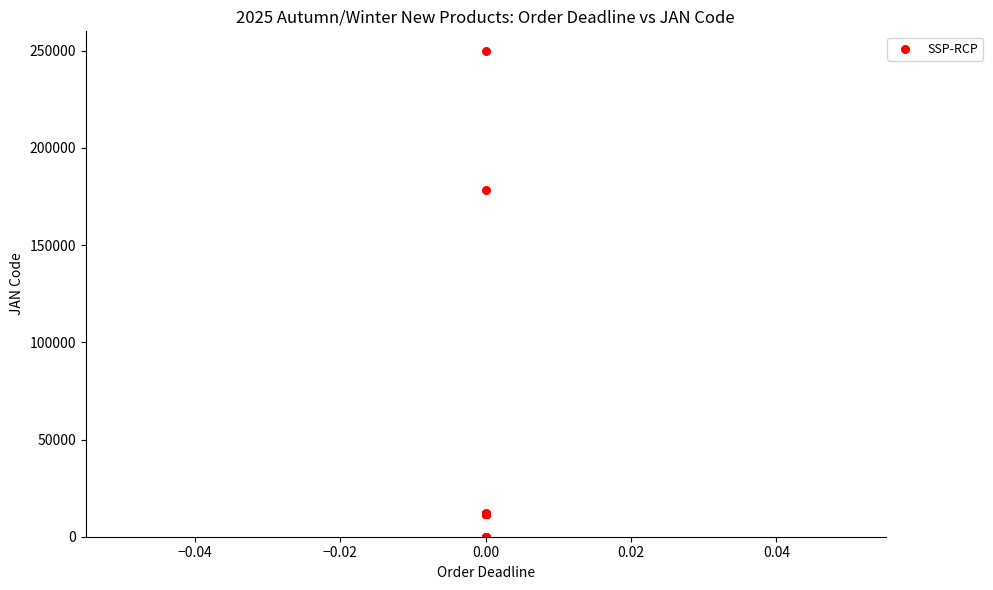

What Y value in the scatter plot is closest to 125000?

178556.3